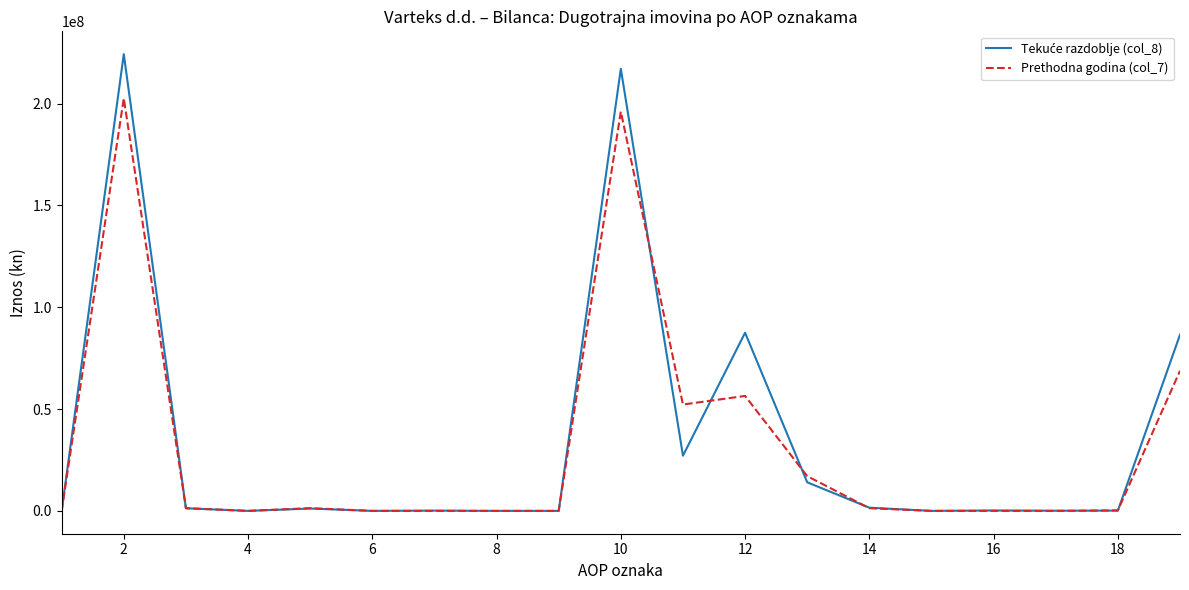

What is the difference between the maximum and minimum values in the Prethodna godina (col_7) series?

202596955